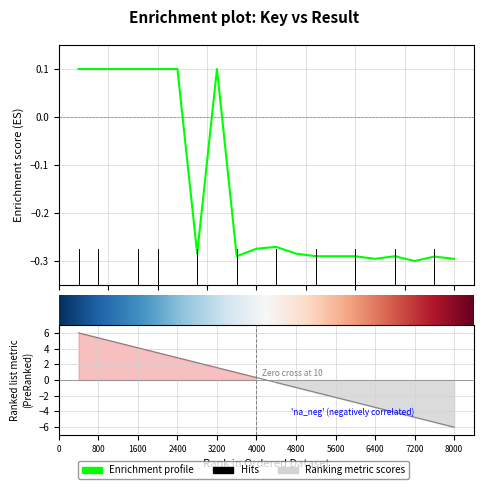

What is the maximum value shown in the chart?

0.1